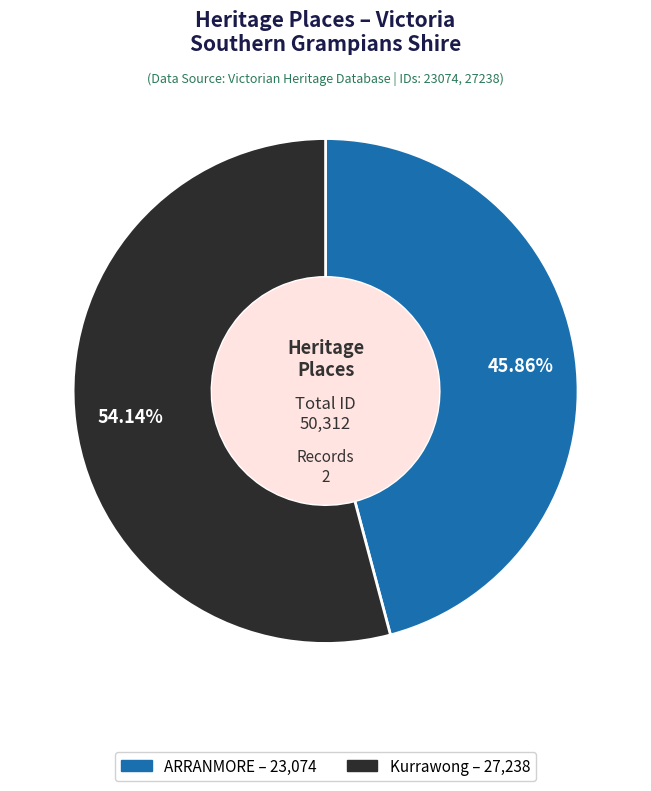

Which category has the biggest portion of the pie?

Kurrawong